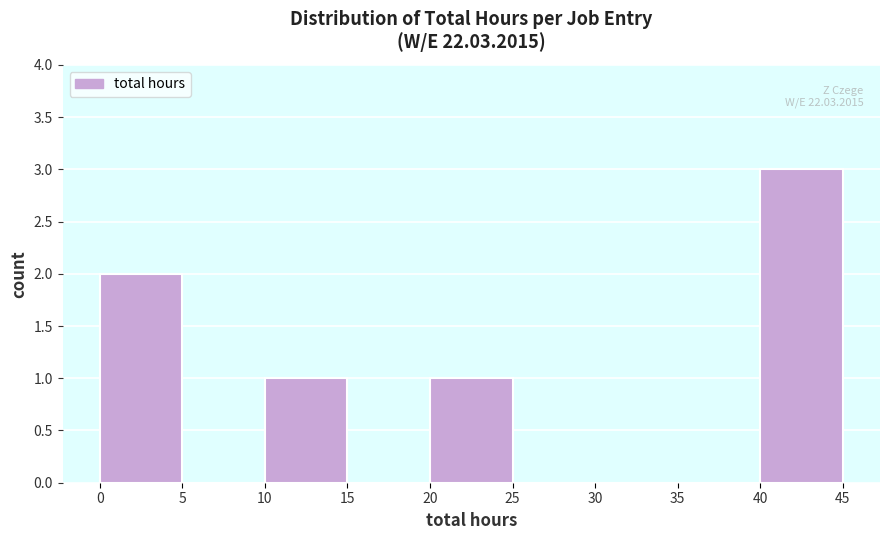

Which range on the x-axis has the tallest bar?

40 to 45